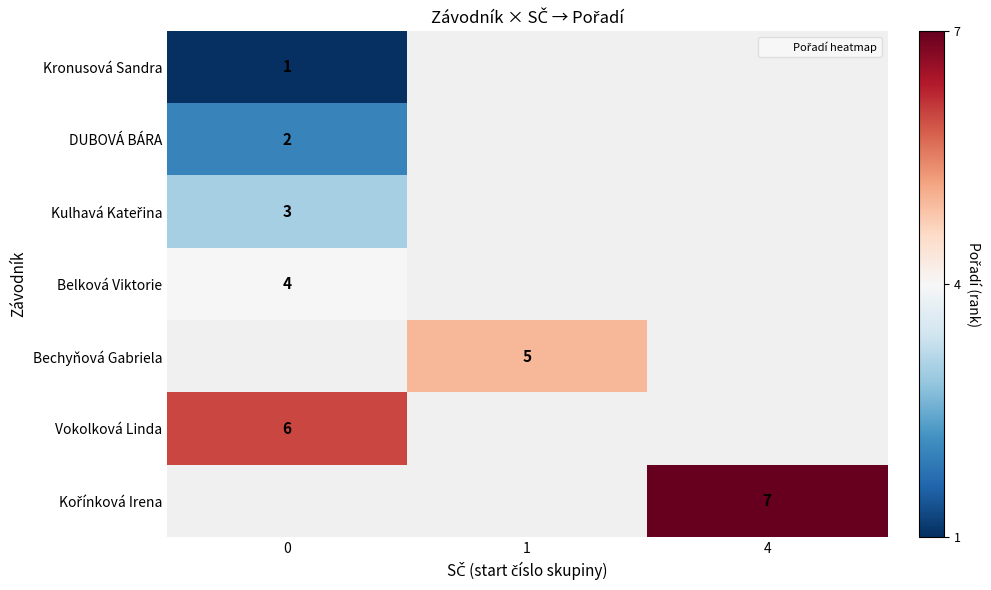

Is it true that DUBOVÁ BÁRA equals 2 at 0?

True